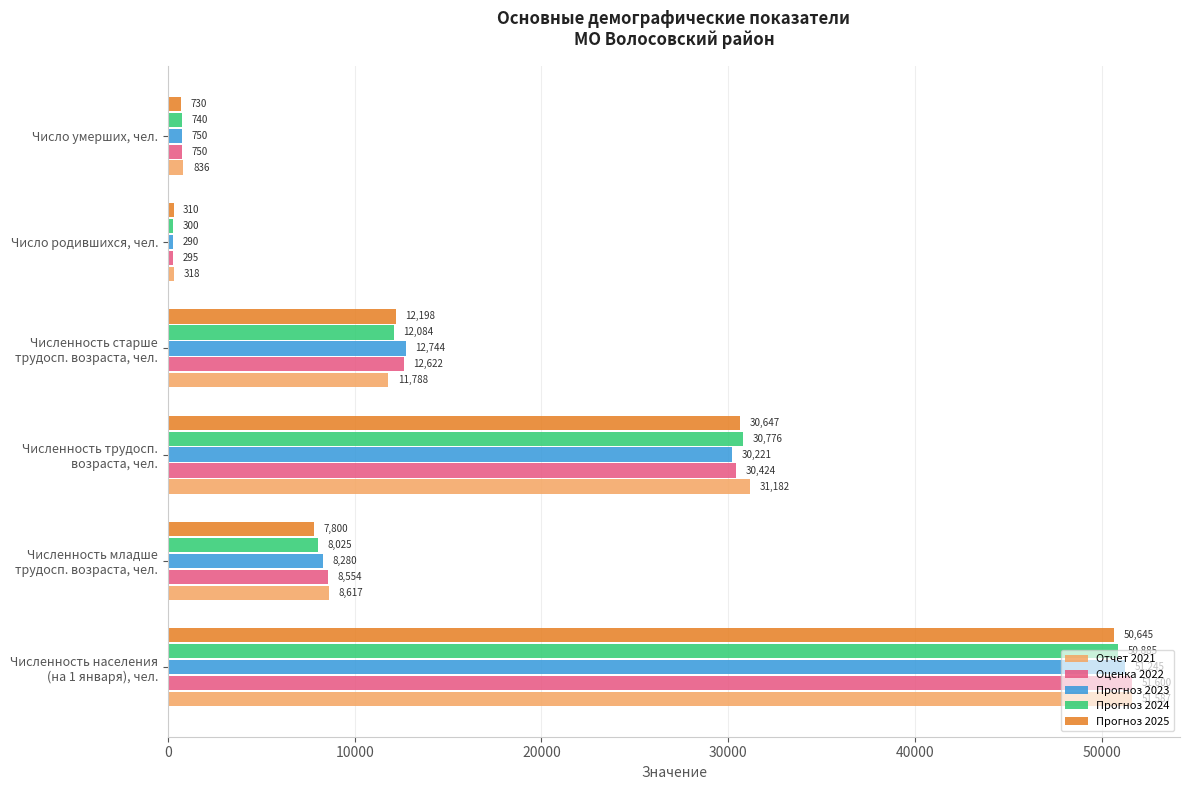

What is the difference between the maximum and minimum values in the Прогноз 2025 series?

50335